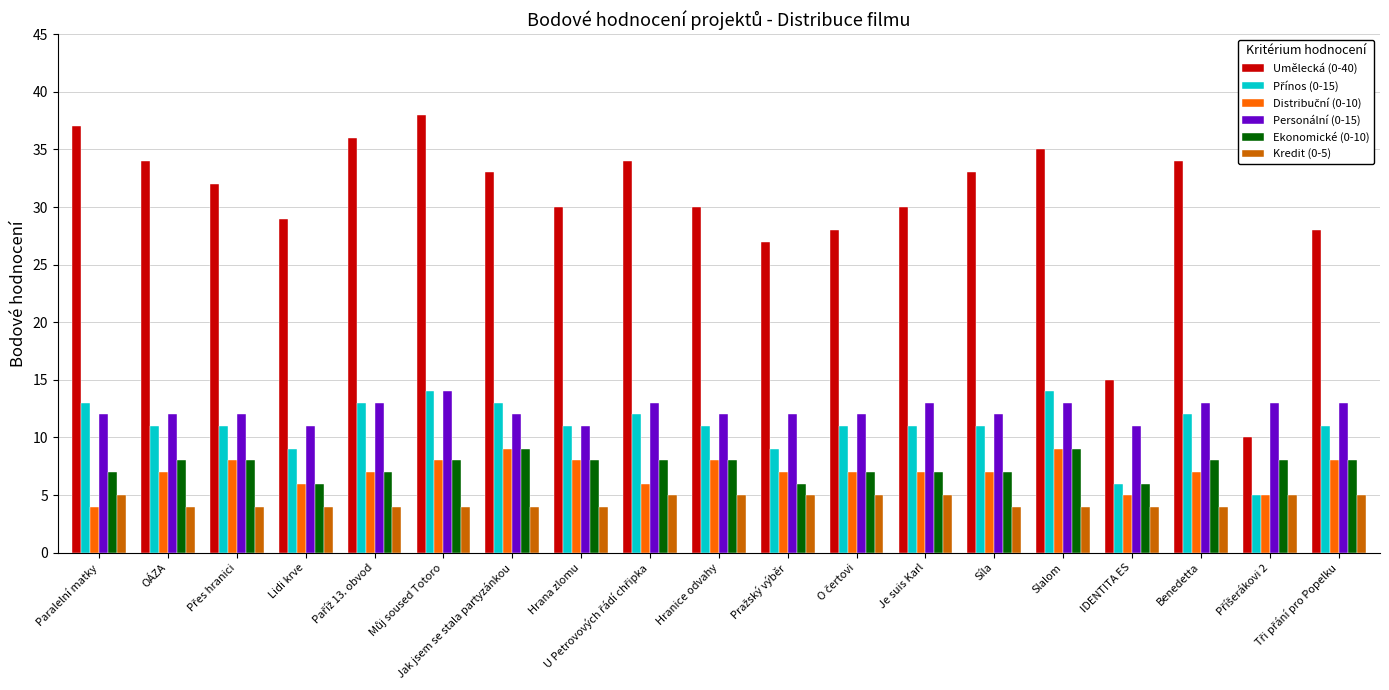

Is it true that Ekonomické (0-10) equals 7 at Síla?

True